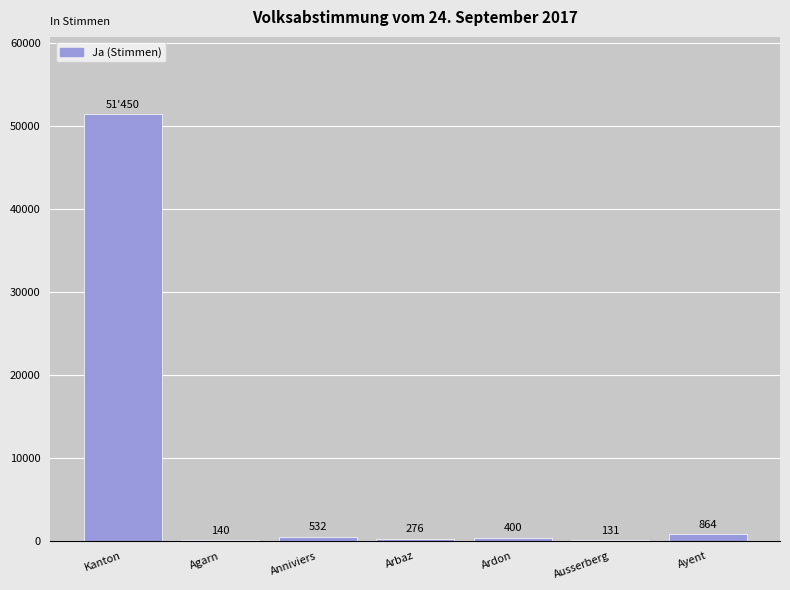

The chart shows a value of 51450 at Kanton. True or false?

True